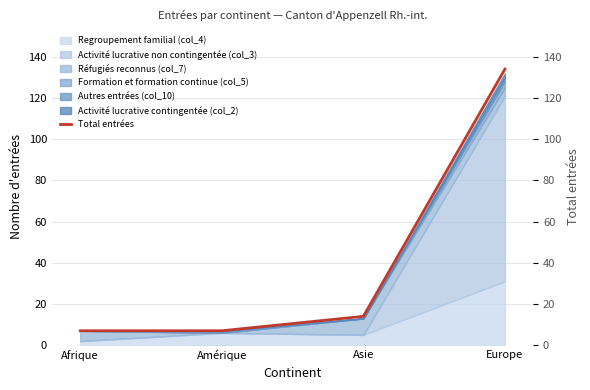

How many data points are above 14?

1